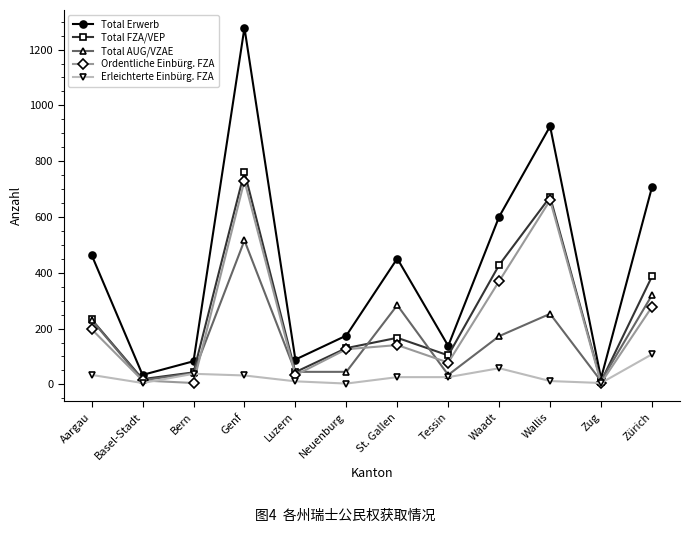

Rank the series by their maximum value, from highest to lowest.

Total Erwerb, Total FZA/VEP, Ordentliche Einbürg. FZA, Total AUG/VZAE, Erleichterte Einbürg. FZA